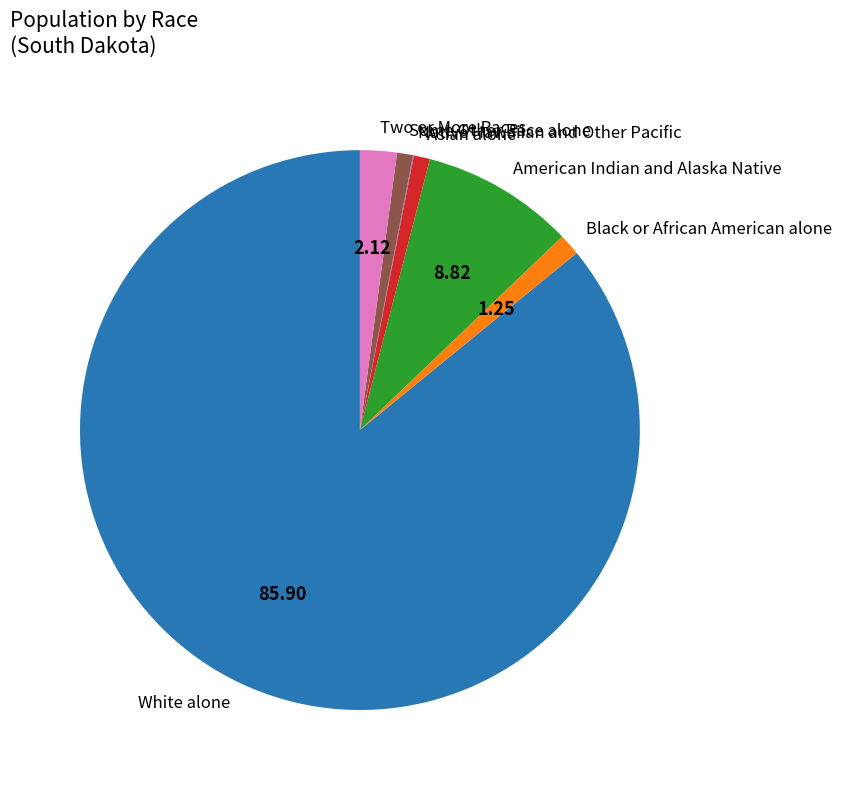

What is the largest slice in the pie chart?

White alone